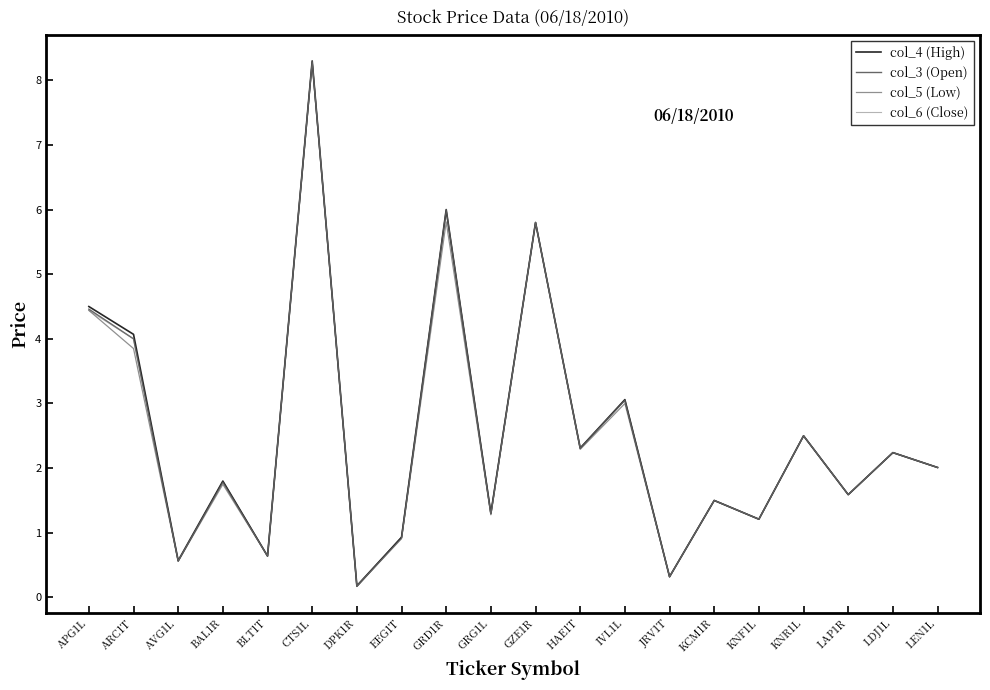

What is the maximum value for col_4 (High)?

8.3